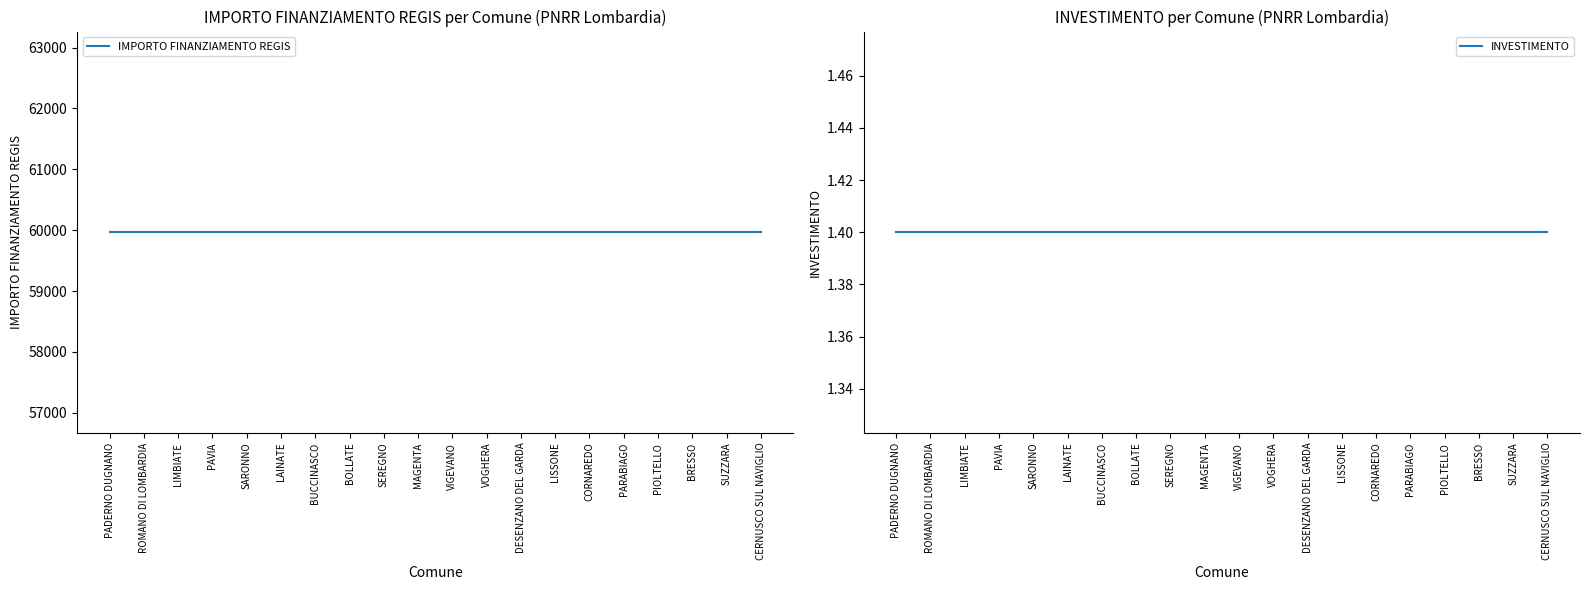

The value of INVESTIMENTO at CORNAREDO is 1.4. True or false?

True